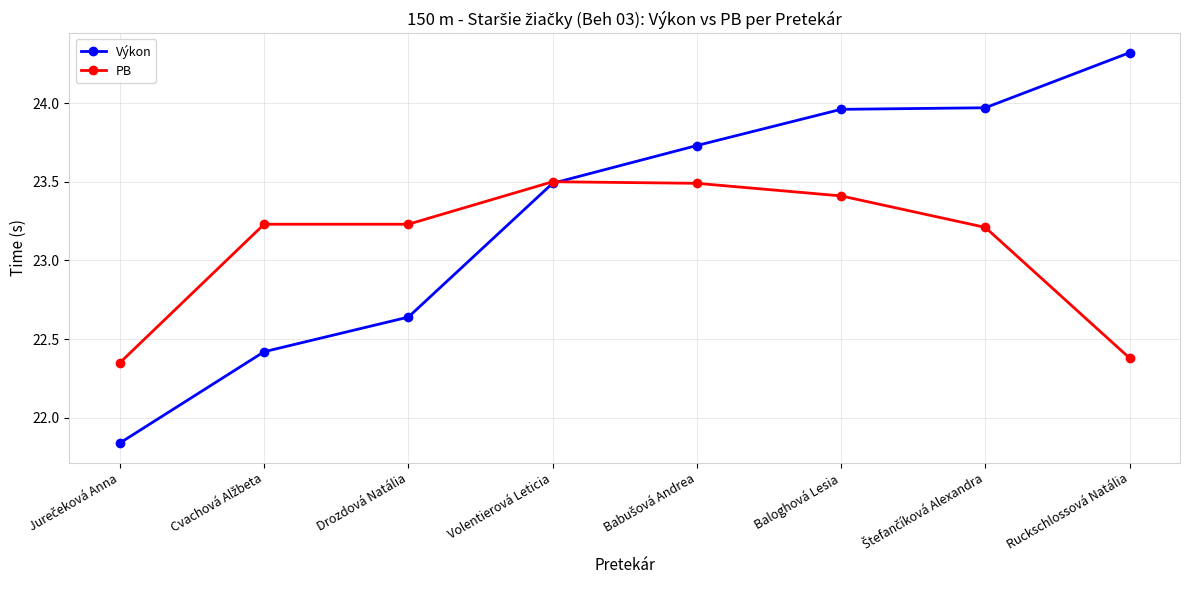

How many series are shown in this chart?

2